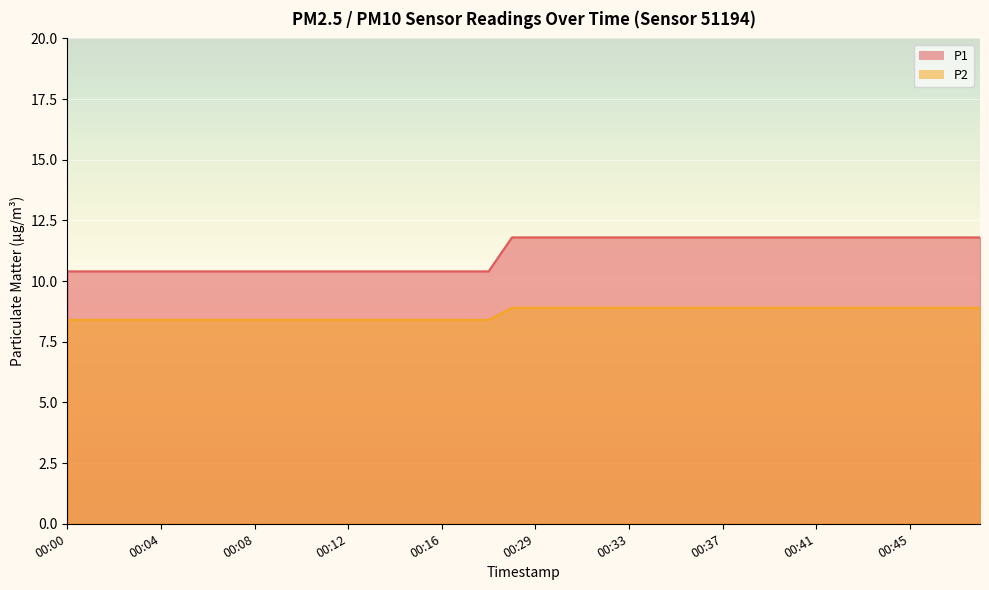

How many data points does each series have?

40